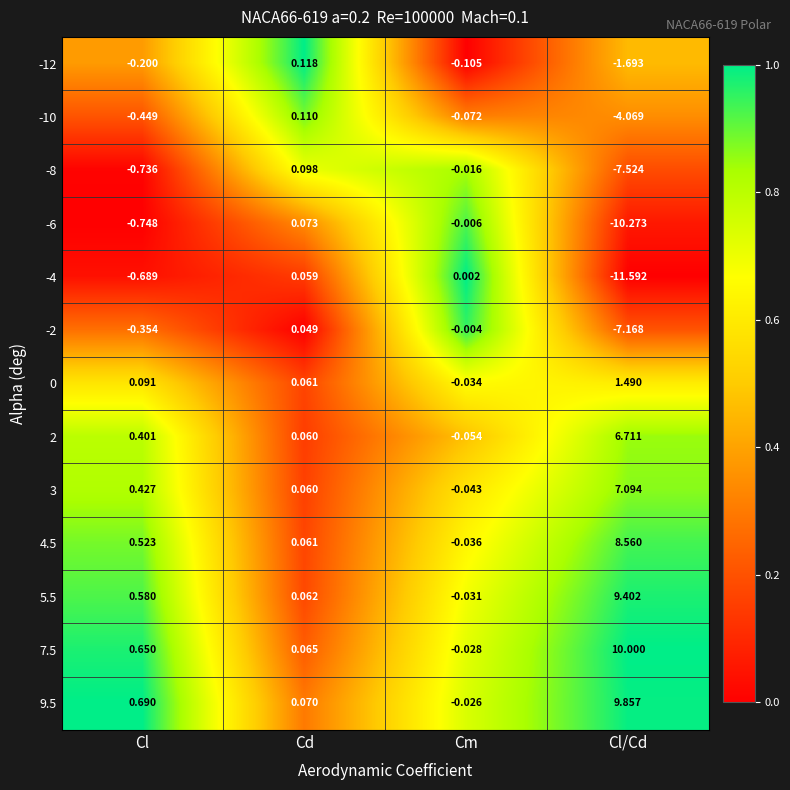

Rank the categories by -4 value from highest to lowest.

Cd, Cm, Cl, Cl/Cd